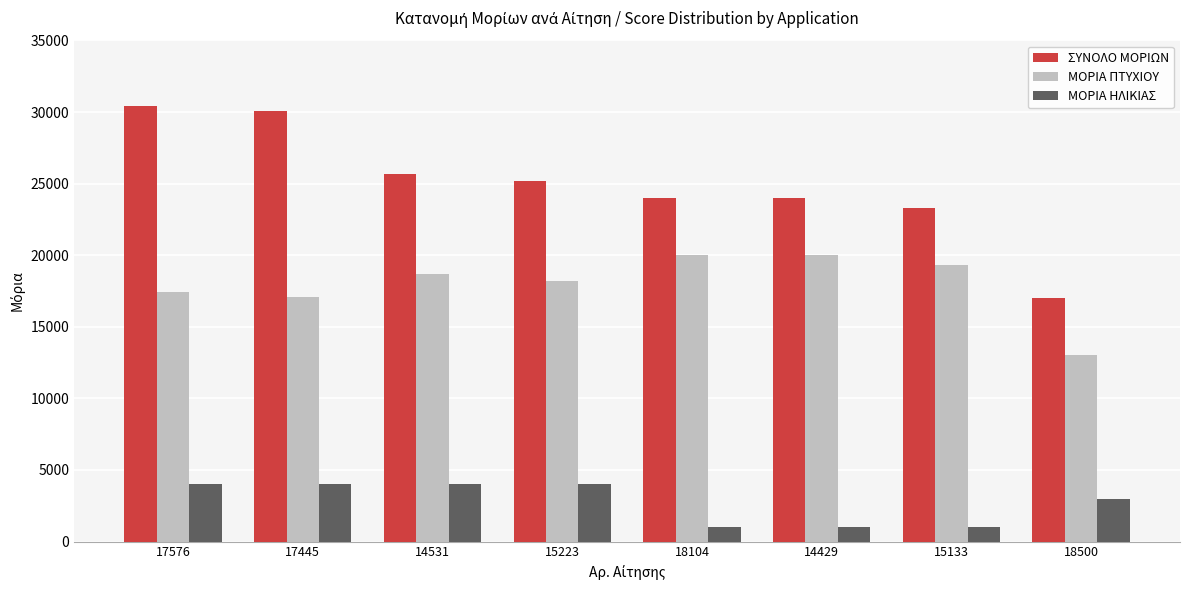

What is the difference between the maximum and minimum values in the ΣΥΝΟΛΟ ΜΟΡΙΩΝ series?

13400